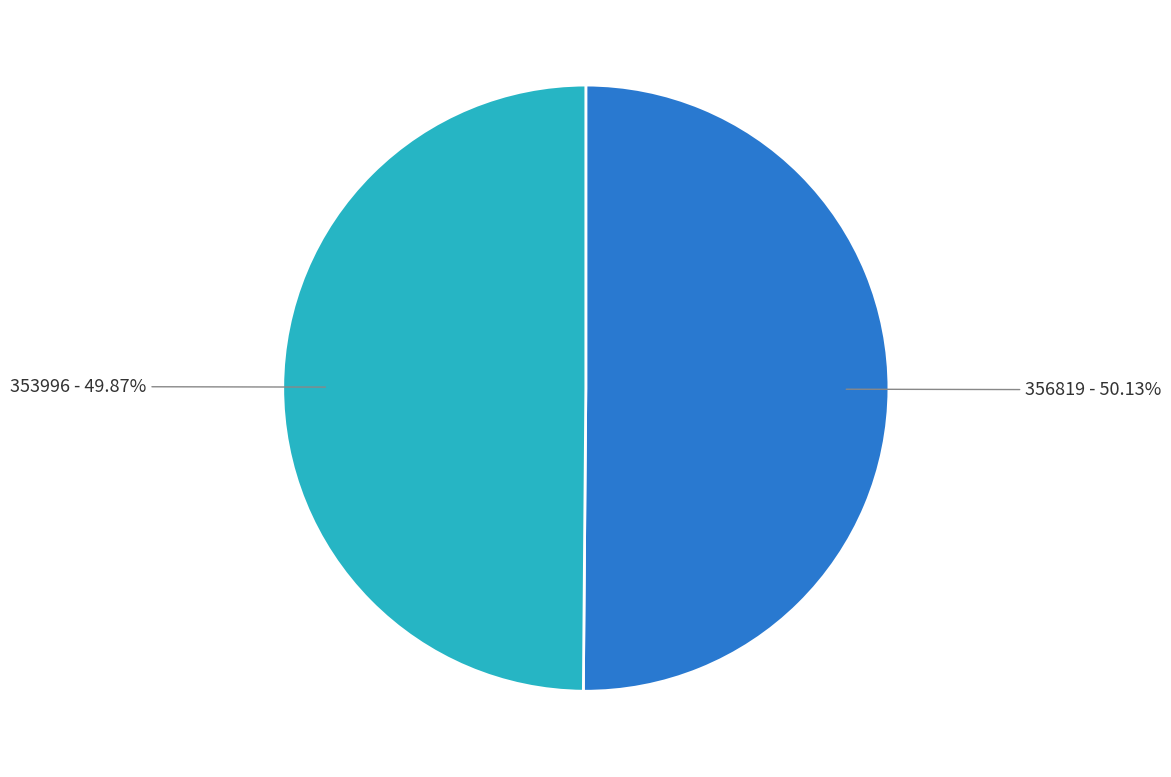

Does any single category account for the majority?

Yes